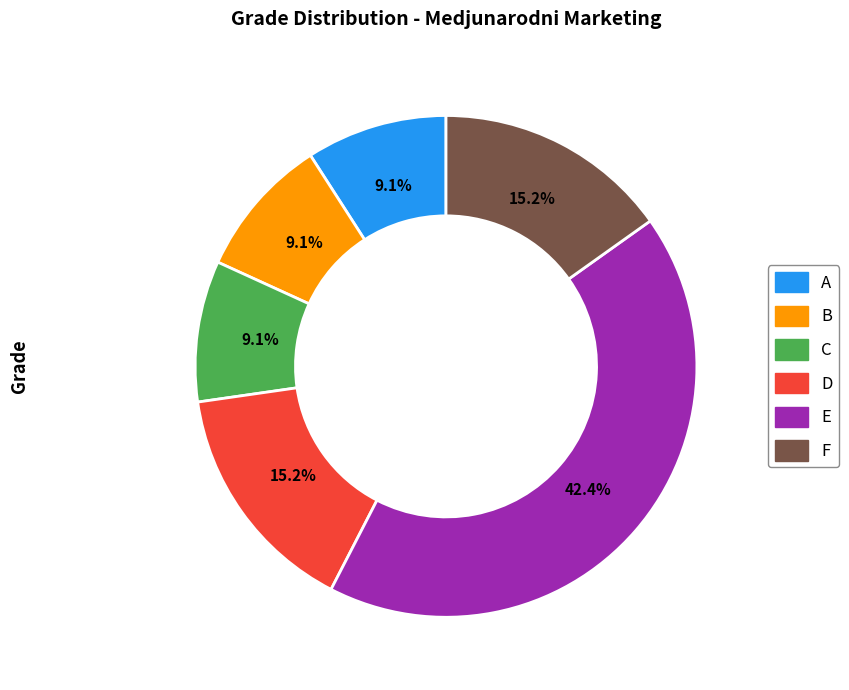

To the nearest percent, what portion does D represent?

15%